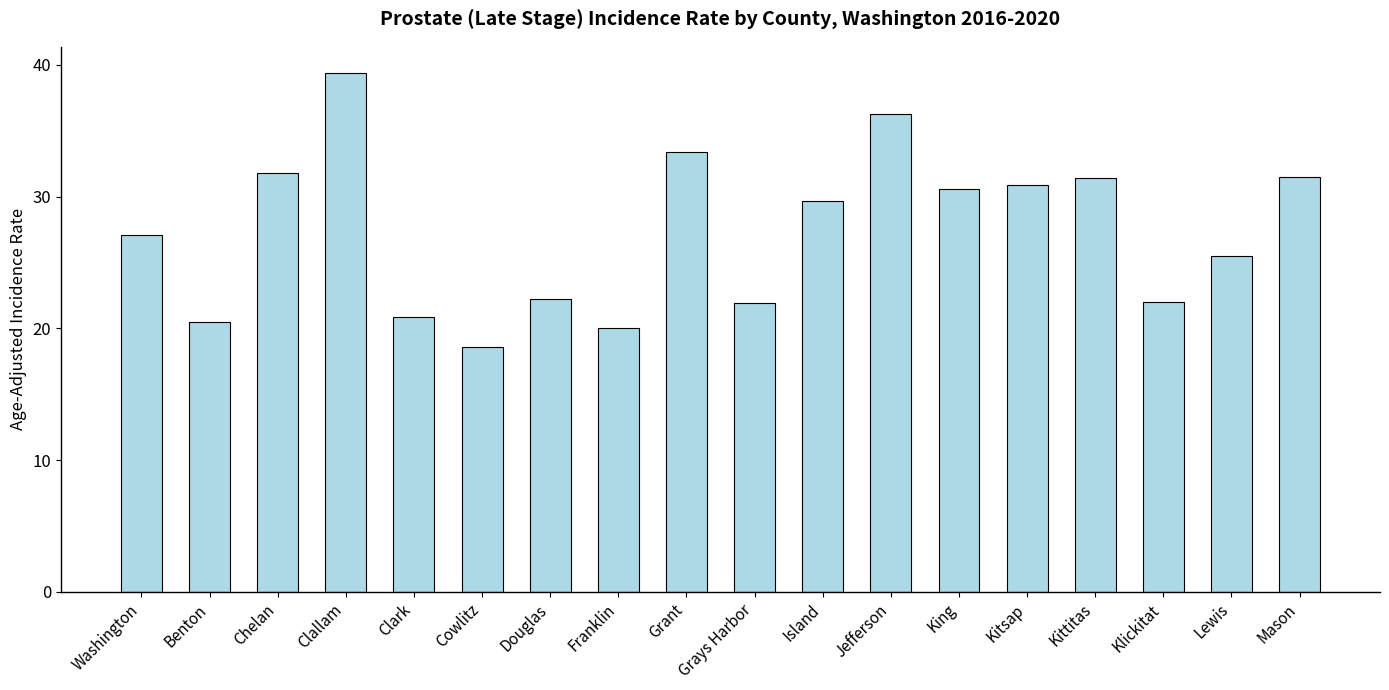

The chart shows a value of 10.8 at Cowlitz. True or false?

False